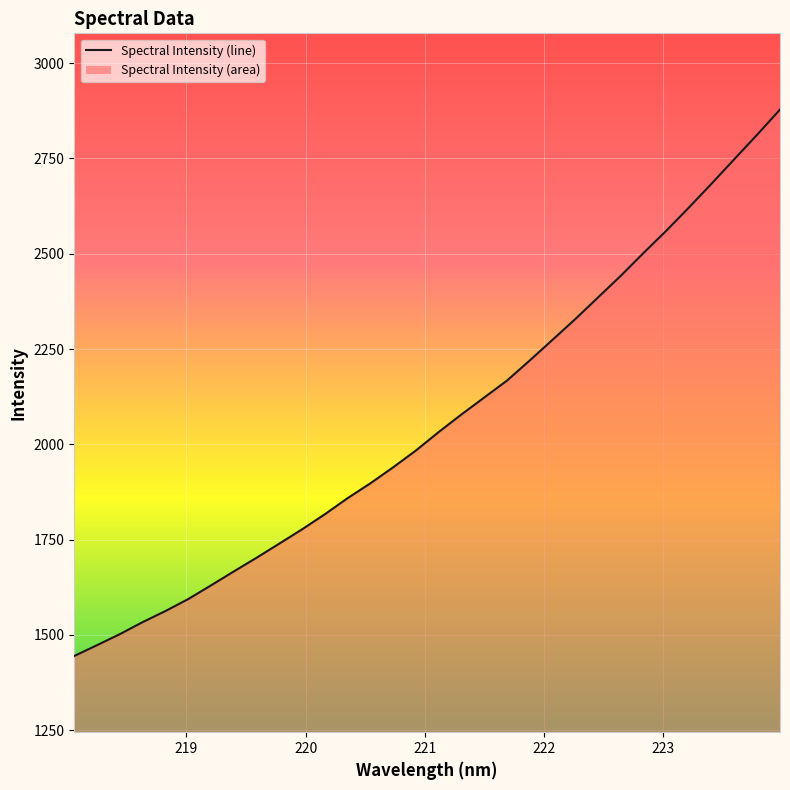

What is the smallest value displayed?

1444.7